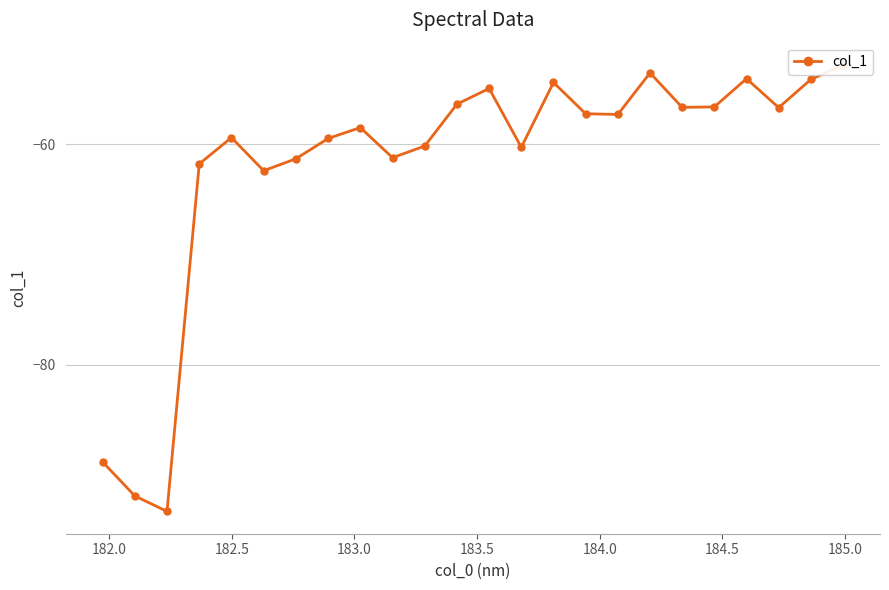

How many values are below -57?

14